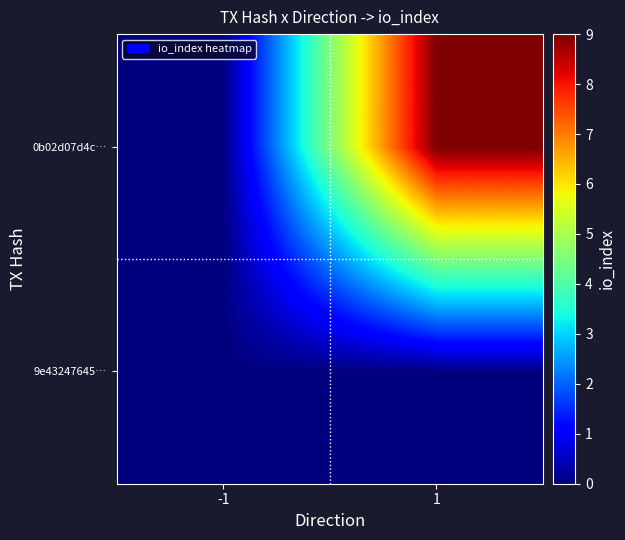

Reading left to right, transcribe all the data shown in this chart.

9e43247645…: -1=0	1=0
0b02d07d4c…: -1=0	1=9